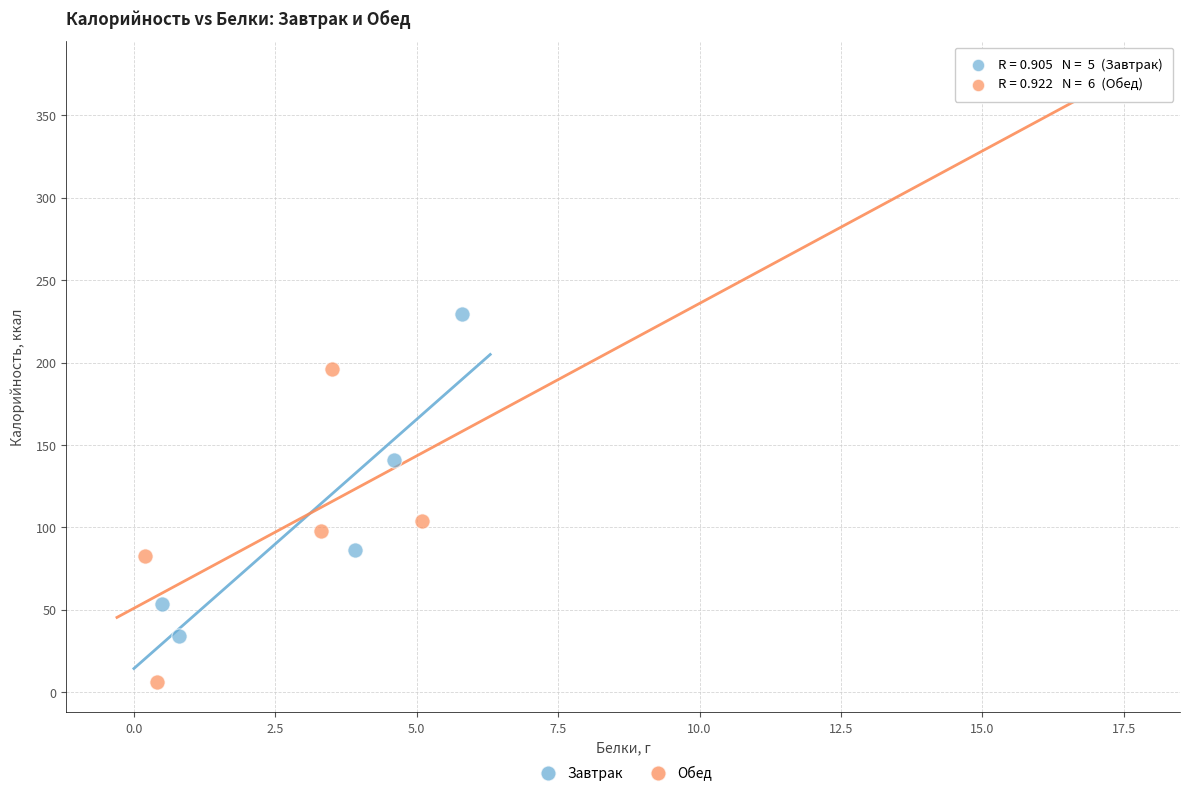

Which series reaches the maximum Y coordinate?

Обед